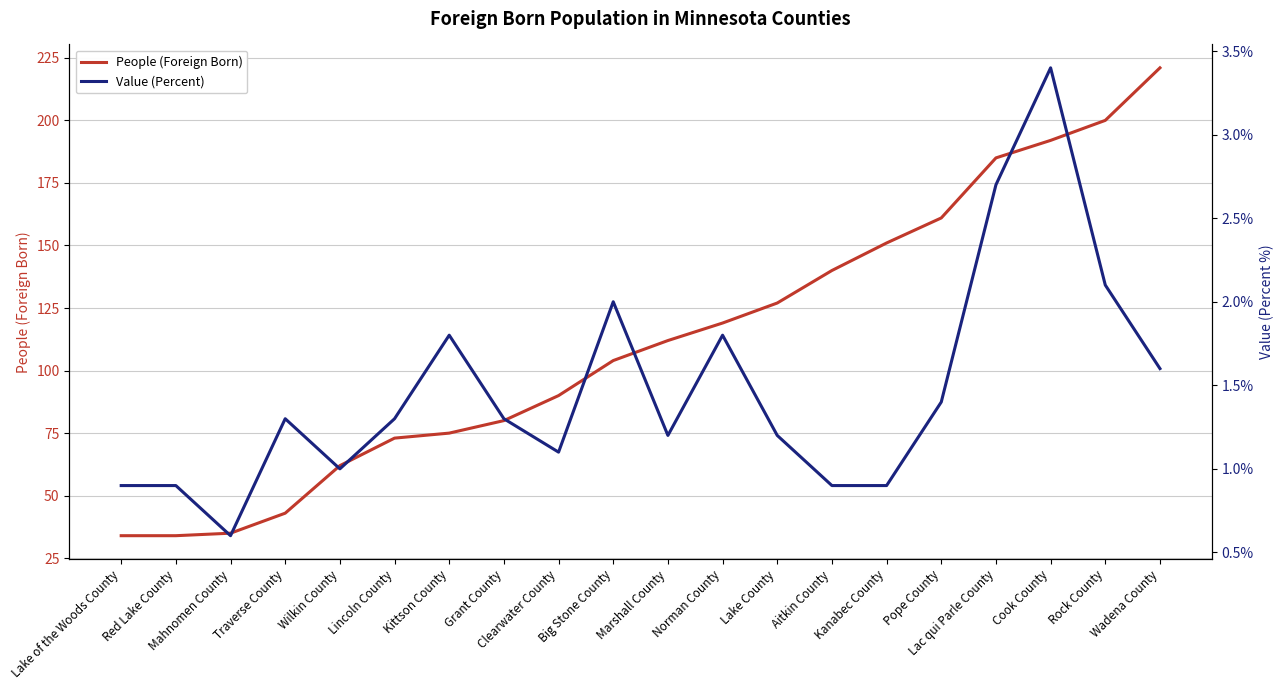

What is the sum of the Value (Percent) values at Grant County and Lincoln County?

2.6